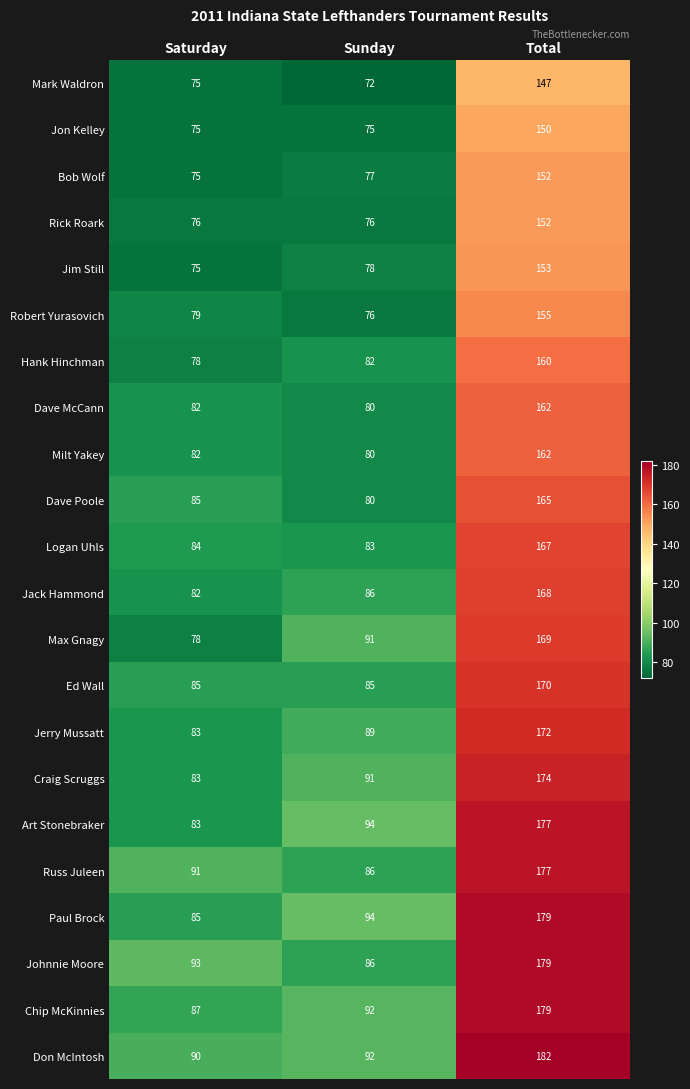

How many series are shown in this chart?

22